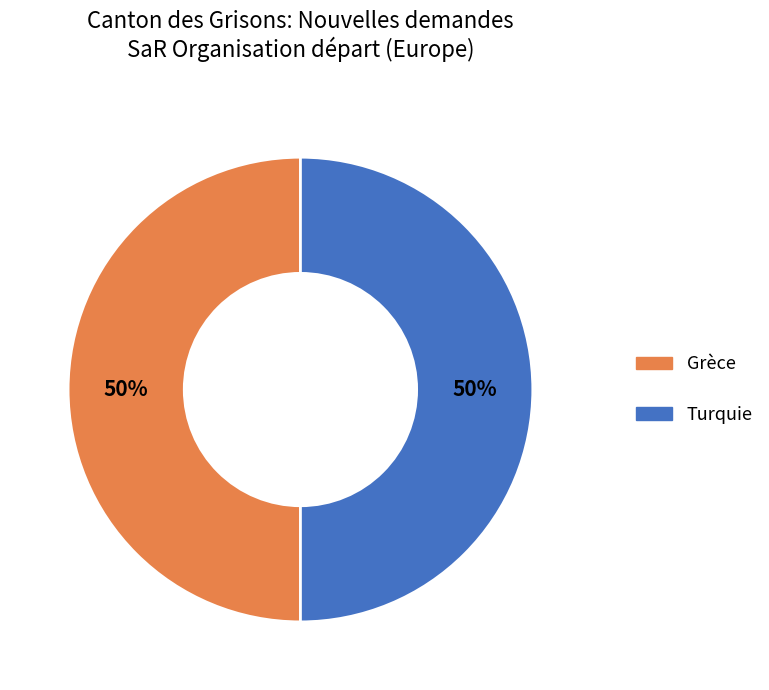

True or false: Grèce accounts for 50% of the total.

True